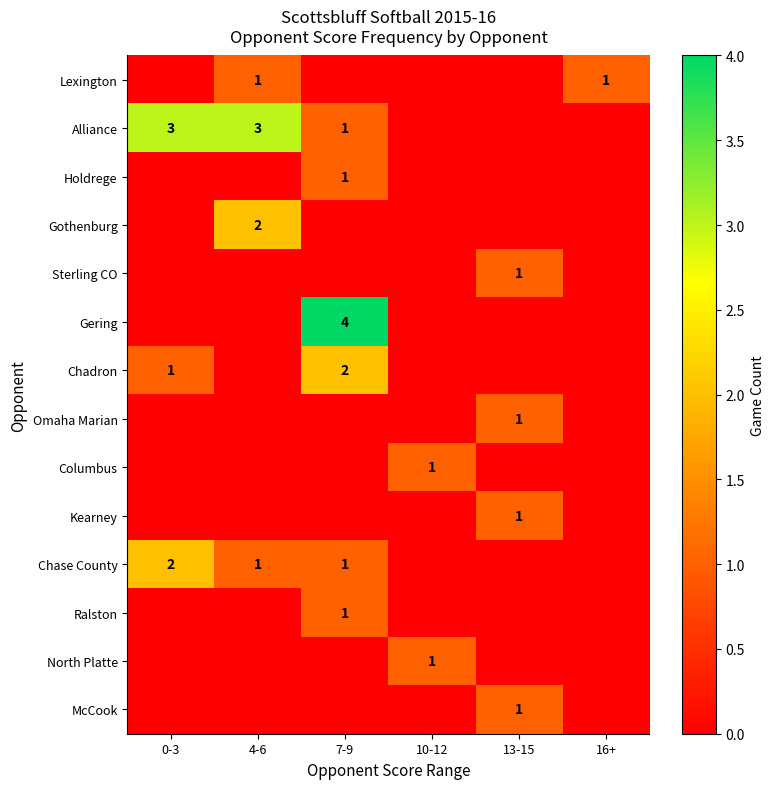

The value of Omaha Marian at 13-15 is 1. True or false?

True